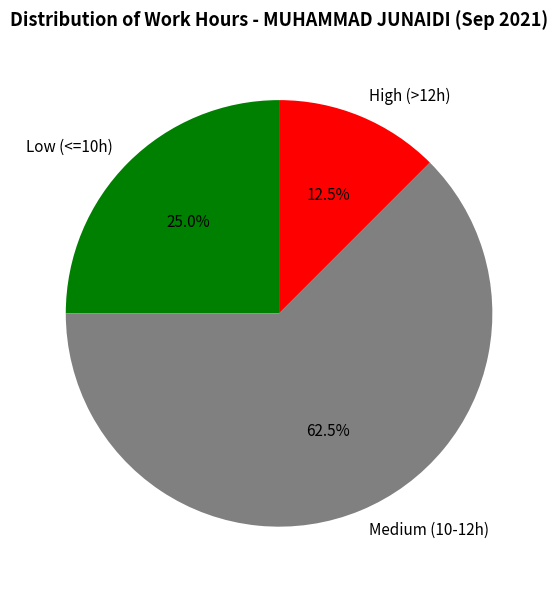

Combined, do High (>12h) and Low (<=10h) account for over 50%?

No